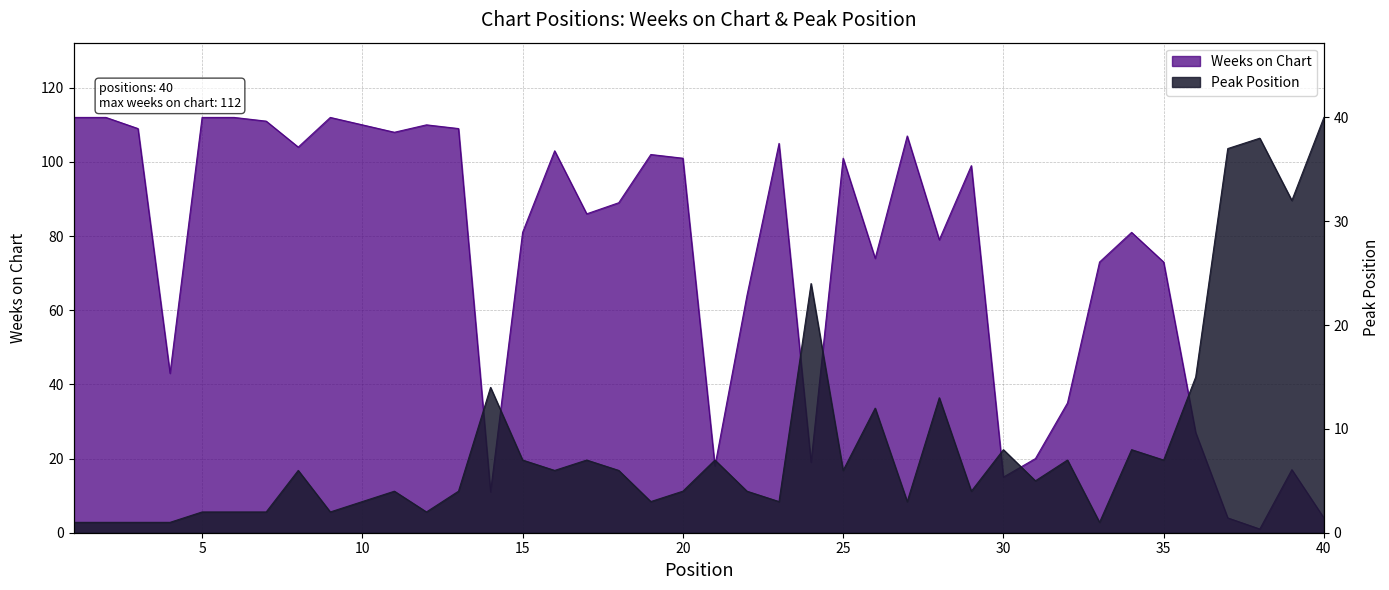

Which series has the largest total across all categories?

Weeks on Chart